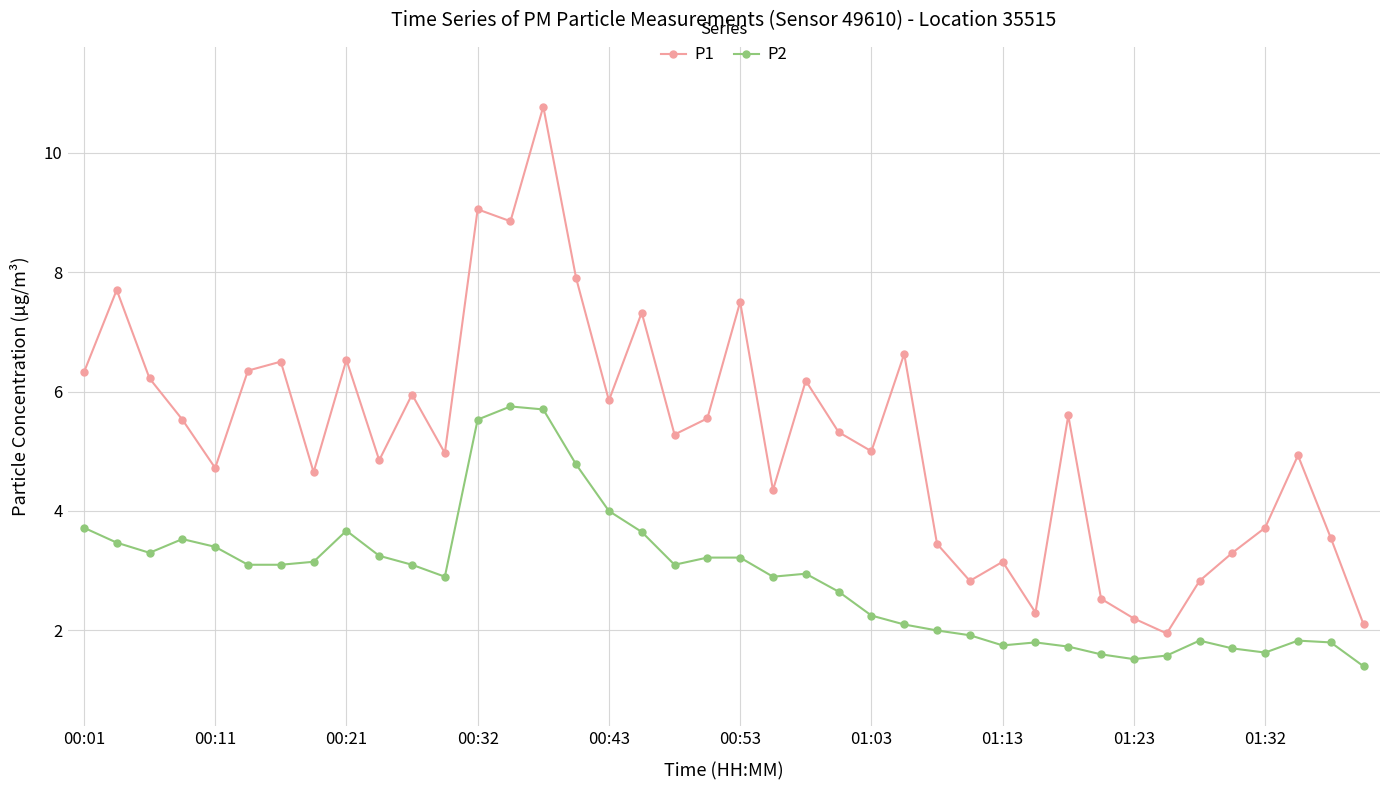

How many categories are shown in the chart?

40